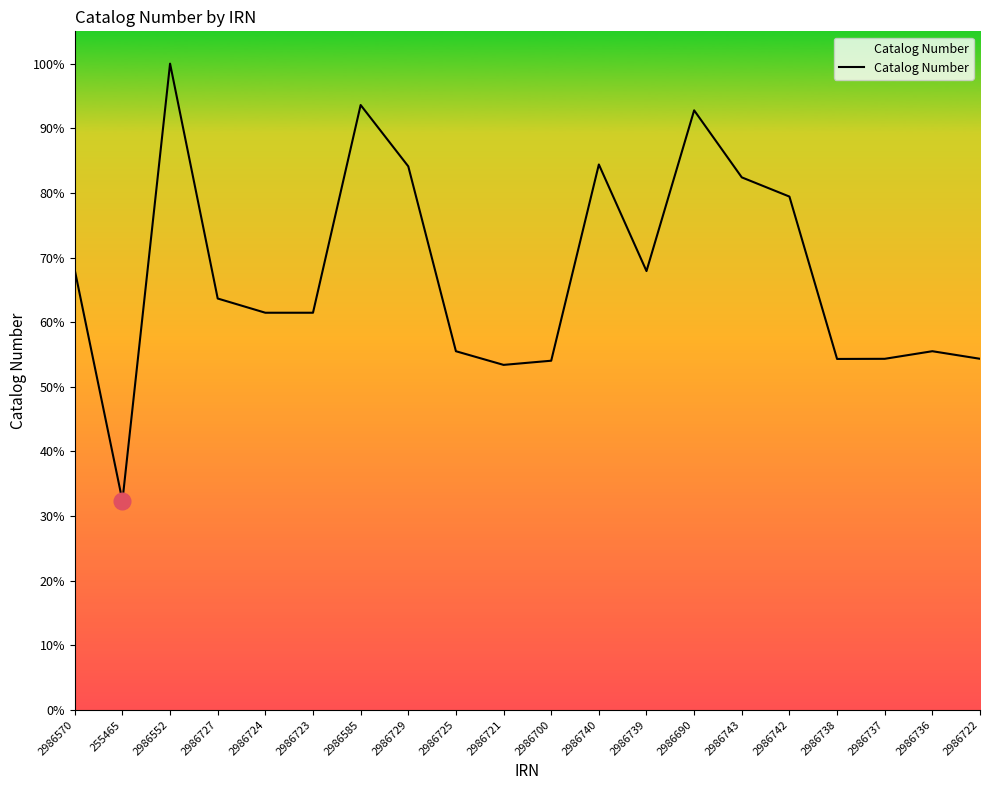

Rank the categories by value from lowest to highest.

255465, 2986721, 2986700, 2986738, 2986737, 2986722, 2986725, 2986736, 2986724, 2986723, 2986727, 2986739, 2986570, 2986742, 2986743, 2986729, 2986740, 2986690, 2986585, 2986552